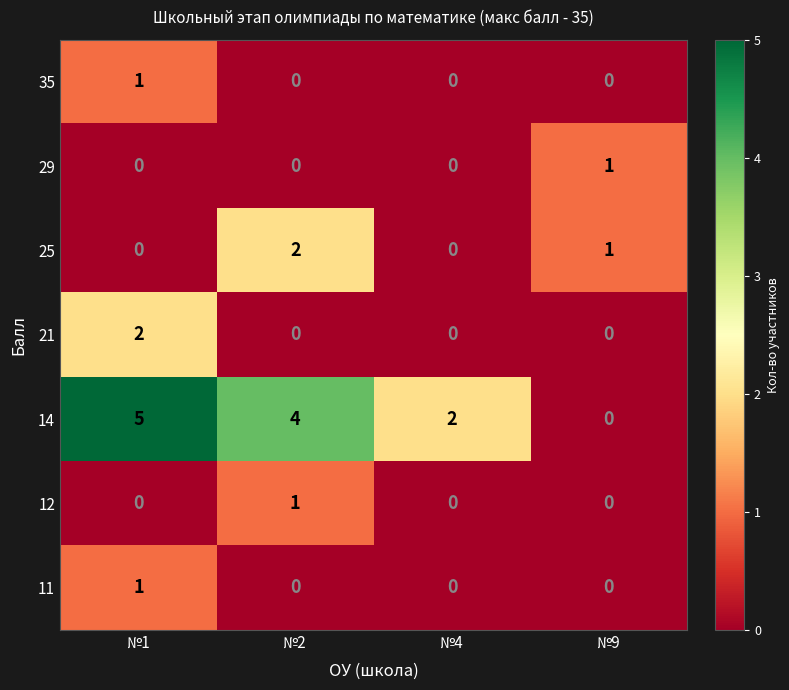

Which series has the largest range (max minus min)?

14